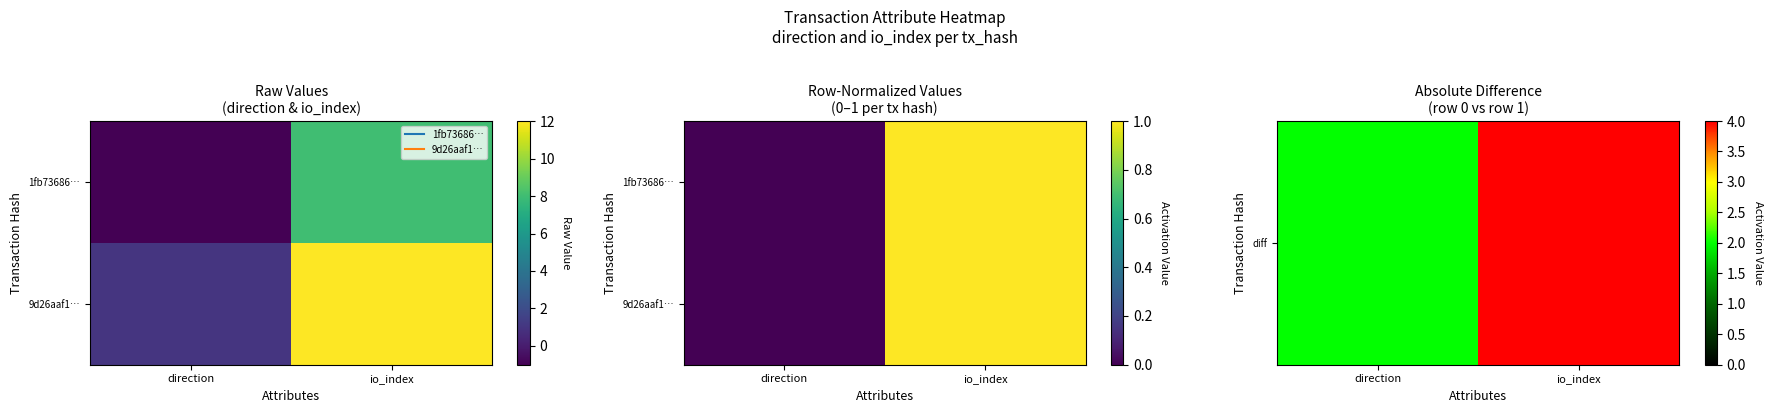

At which category is the sum across all series the highest?

io_index